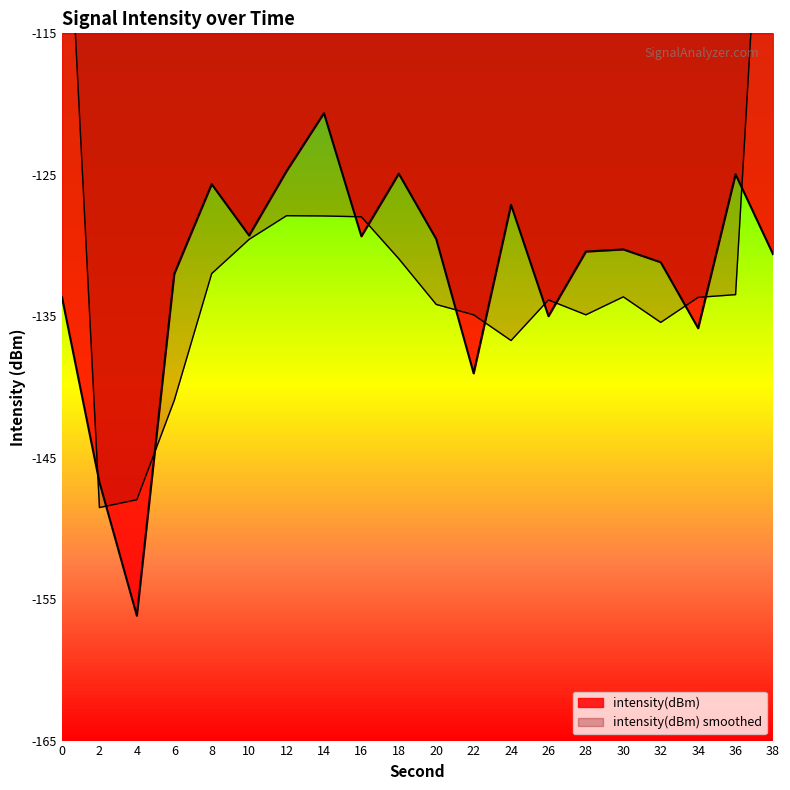

Which label corresponds to the smallest value in the chart?

4